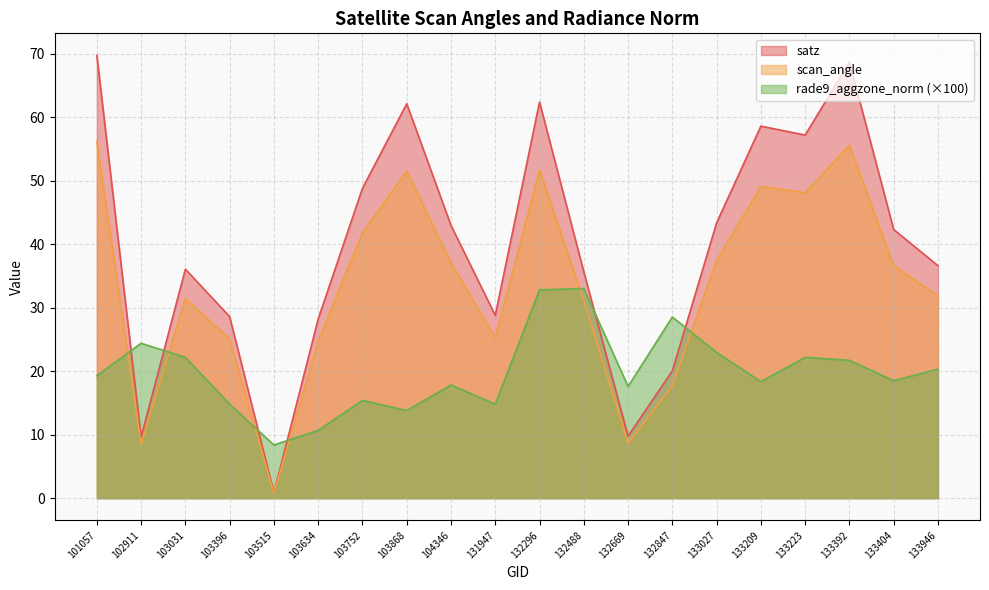

True or false: satz has a value of 61.4 at 133404.

False